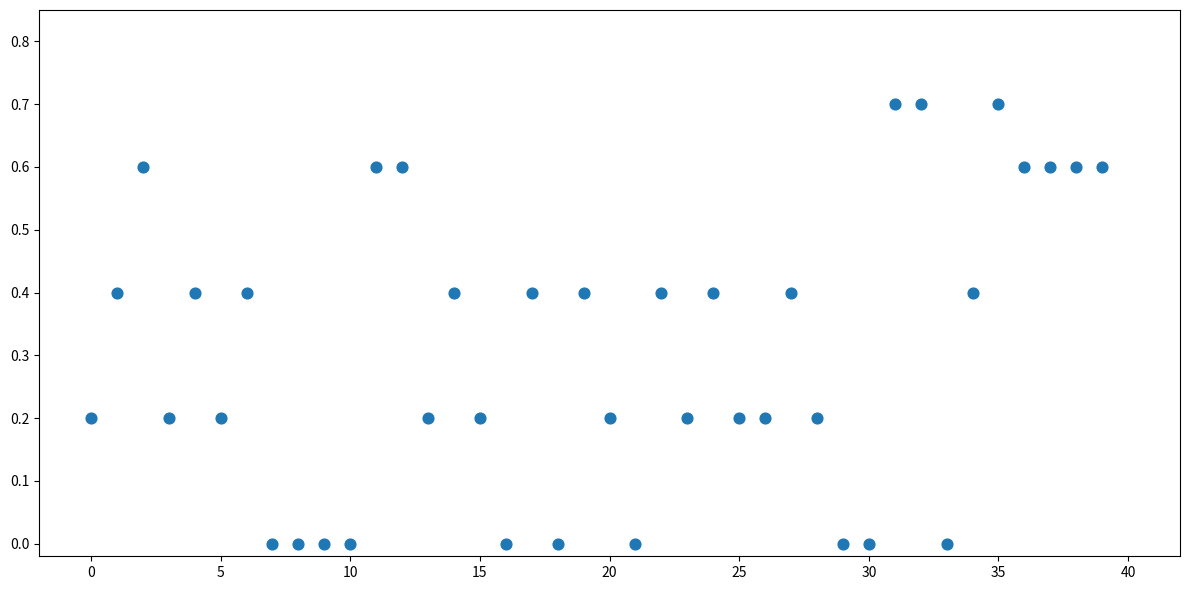

What is the range of Y values (max minus min)?

0.7